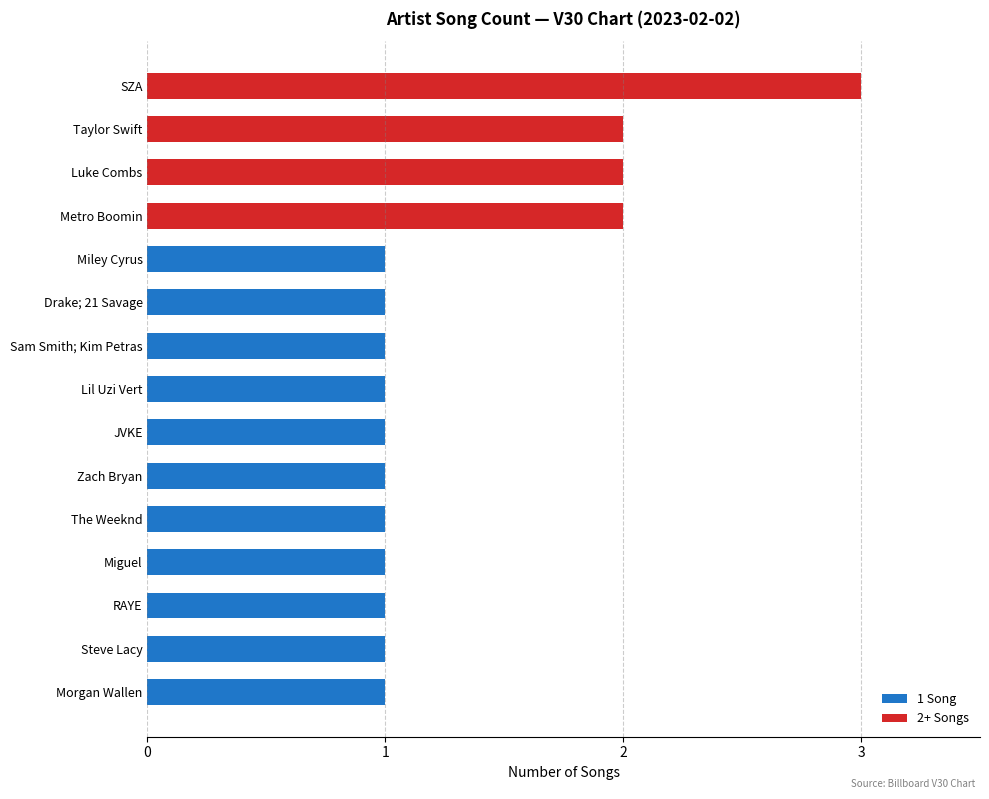

What position from the left is RAYE?

13